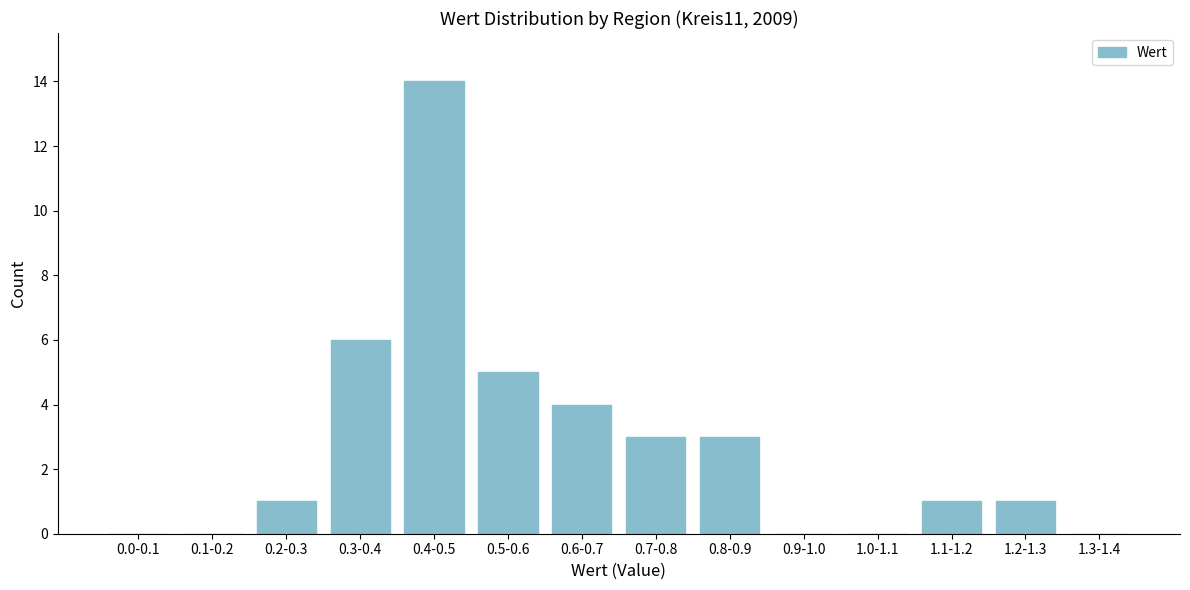

Reading right to left, what are all the values shown in this chart?

1.3-1.4=0	1.2-1.3=1	1.1-1.2=1	1.0-1.1=0	0.9-1.0=0	0.8-0.9=3	0.7-0.8=3	0.6-0.7=4	0.5-0.6=5	0.4-0.5=14	0.3-0.4=6	0.2-0.3=1	0.1-0.2=0	0.0-0.1=0